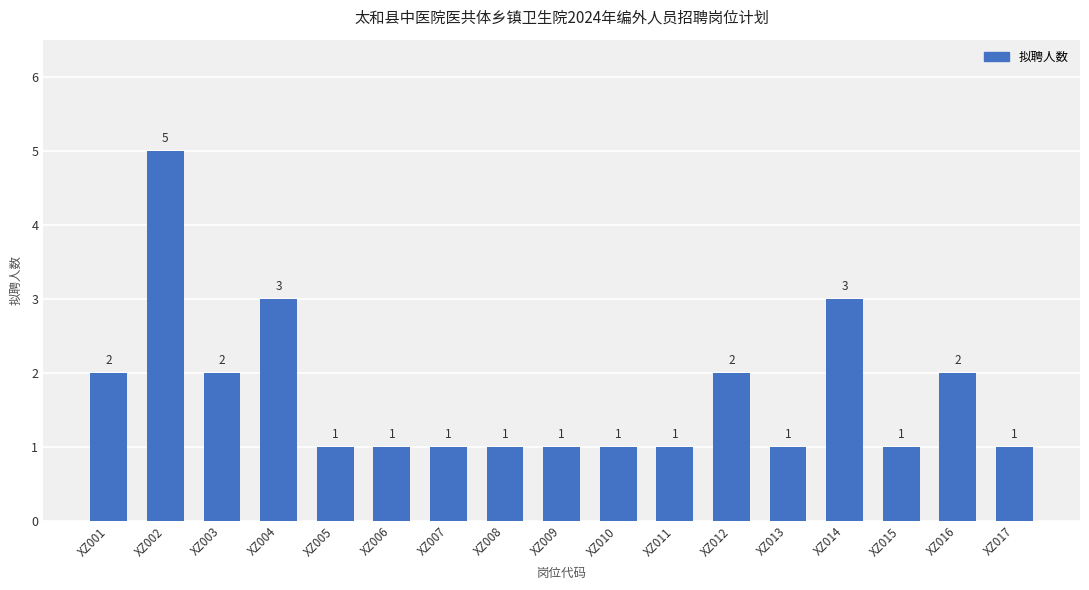

The value at XZ003 is 2. True or false?

True